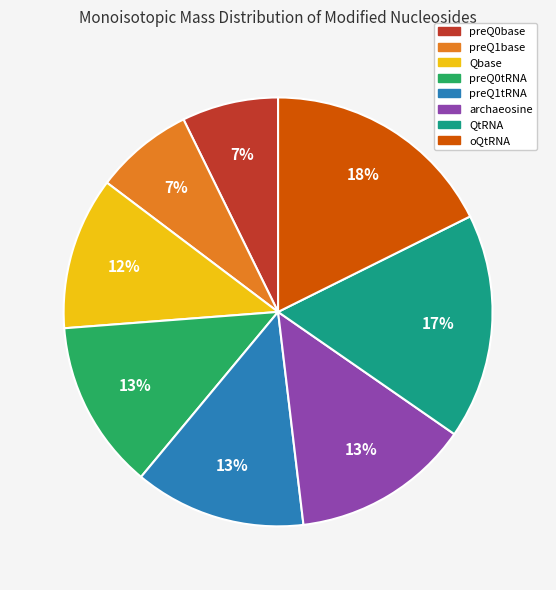

How many segments does this pie chart have?

8